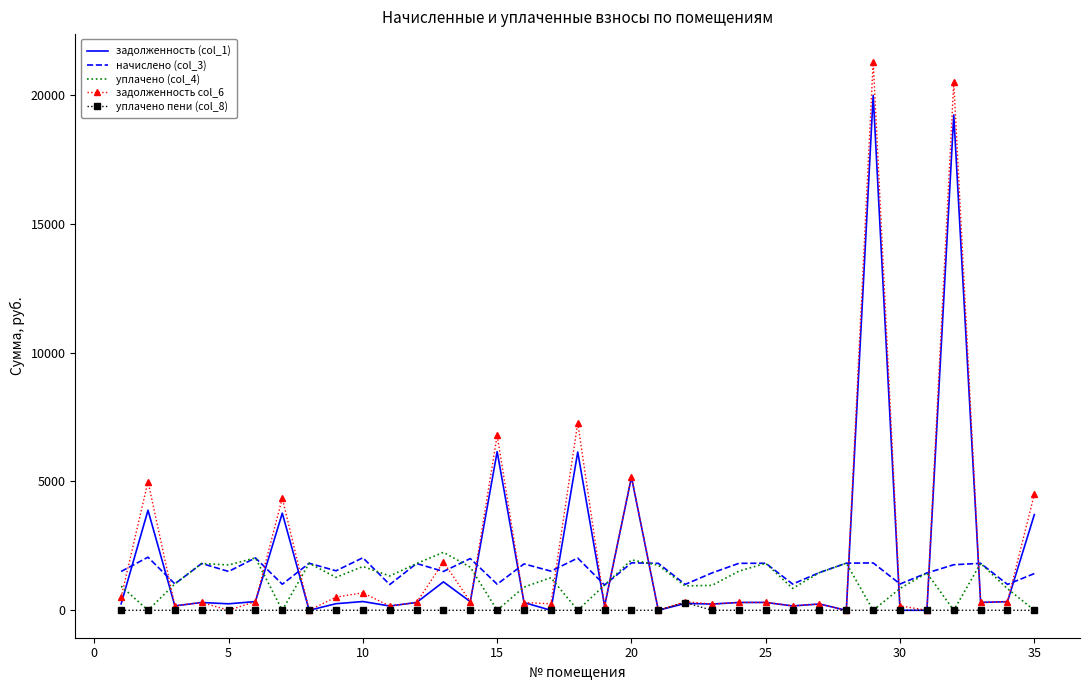

What is the difference between the maximum and second lowest values in the задолженность (col_1) series?

19984.1